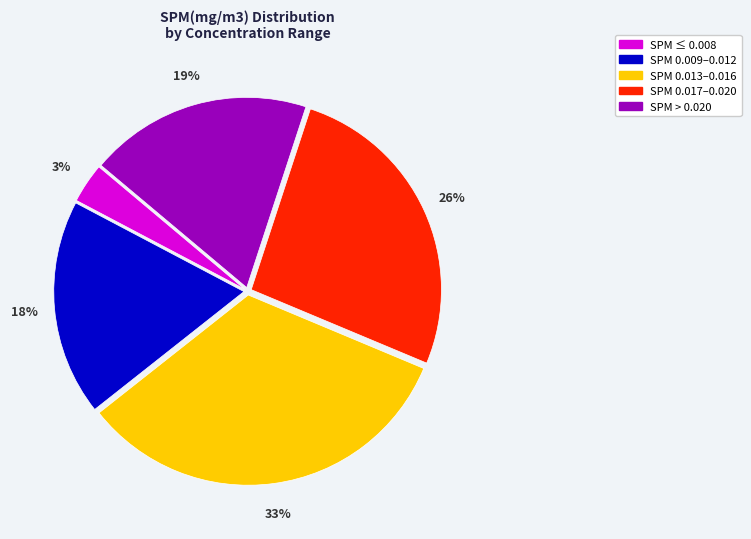

To the nearest percent, what is the difference between the largest and smallest slice percentages?

30%